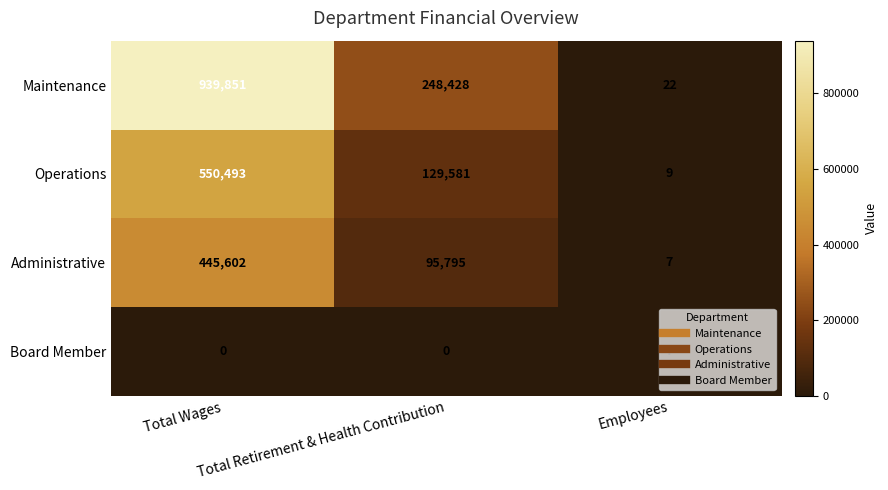

What is the sum of all Board Member values?

7